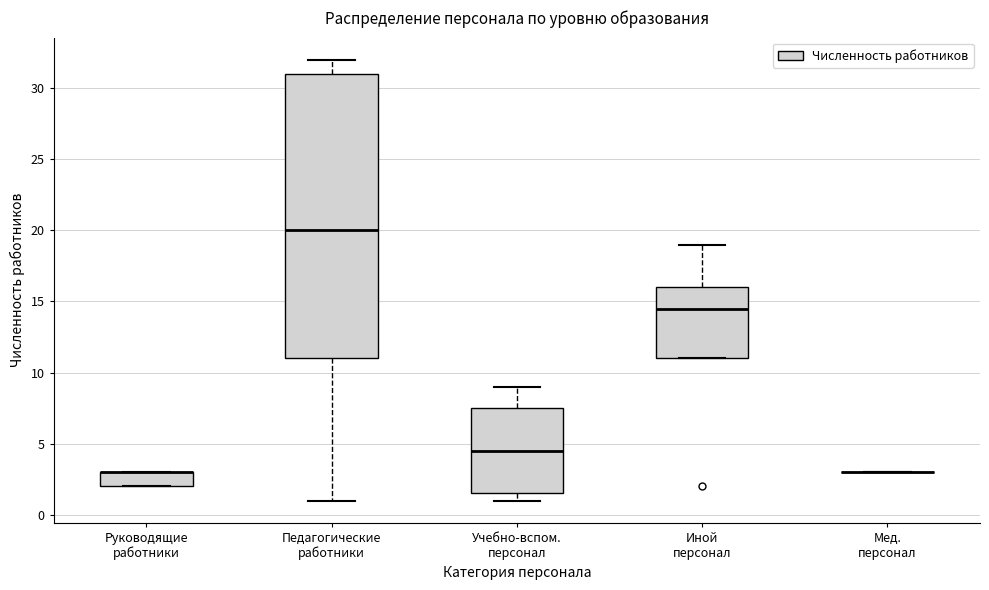

Reading left to right, transcribe this box plot: for each box, give where its median line is, the range the box spans, and where its two whiskers end, as read against the y-axis. The values are not printed on the chart, so give them approximately, as read against the axis.

Руководящие работники: median 3.0 (drawn on the box's upper edge), box 2.0 to 3.0, whiskers 2.0 to 3.0
Педагогические работники: median 20.0, box 11.0 to 31.0, whiskers 1.0 to 32.0
Учебно-вспом. персонал: median 4.5, box 1.5 to 7.5, whiskers 1.0 to 9.0
Иной персонал: median 14.5, box 11.0 to 16.0, whiskers 11.0 to 19.0
Мед. персонал: box collapsed to a line at 3.0, whiskers 3.0 to 3.0